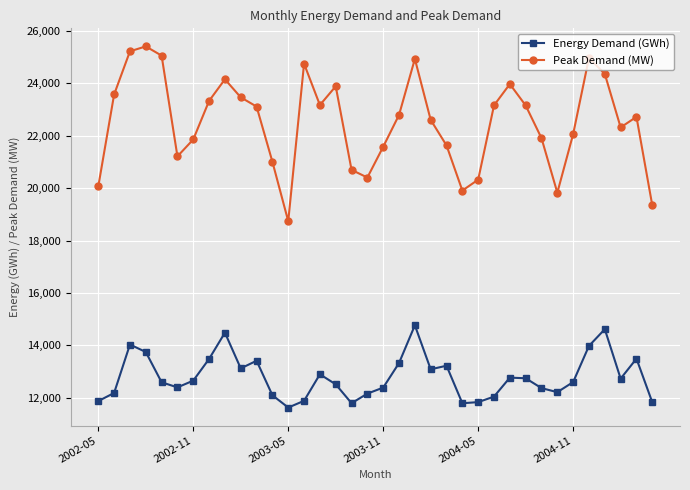

What is the value of the Energy Demand (GWh) point at the 36th from the left?

11827.9